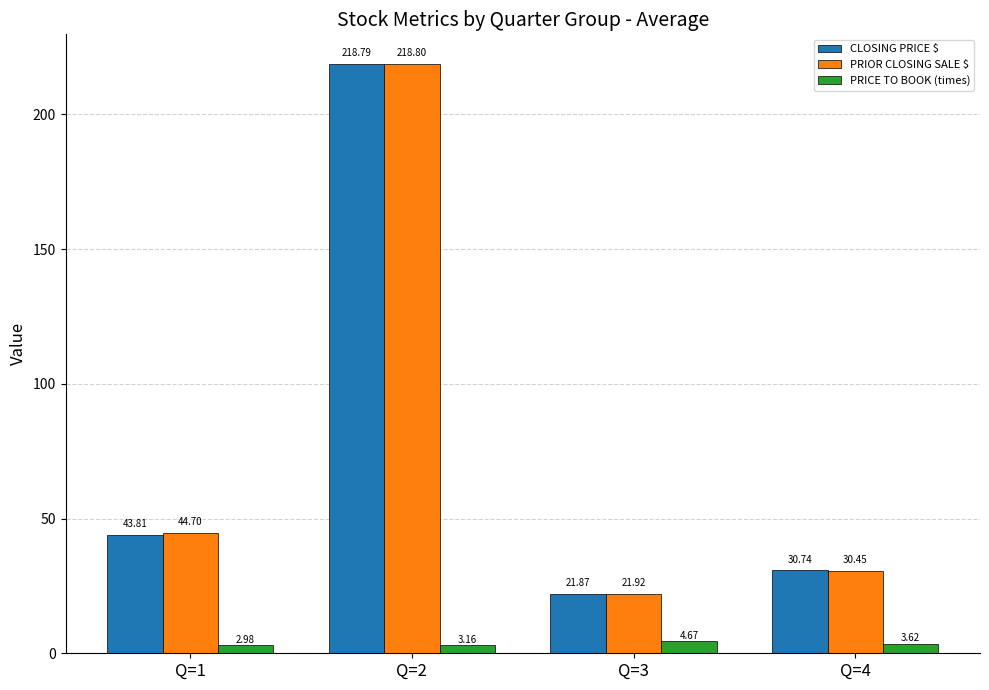

What is the average value of the PRIOR CLOSING SALE $ series?

79.0